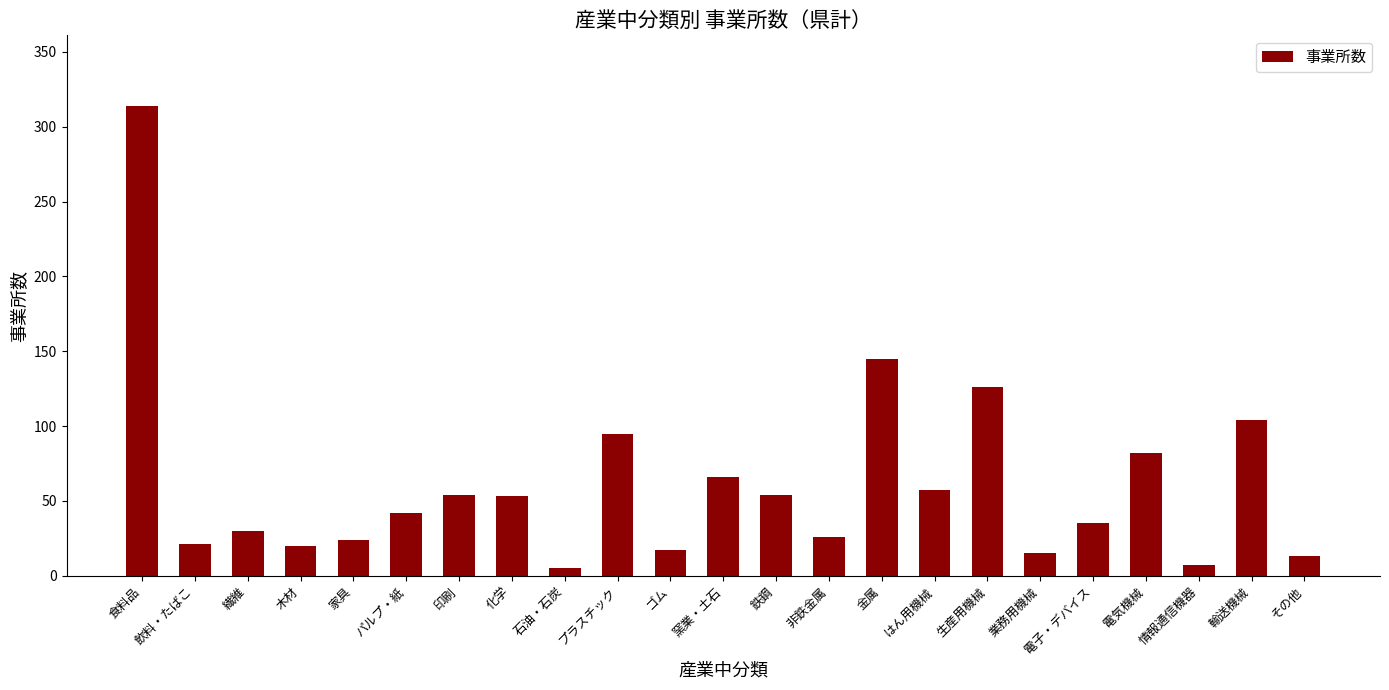

How many bars are there in total?

23